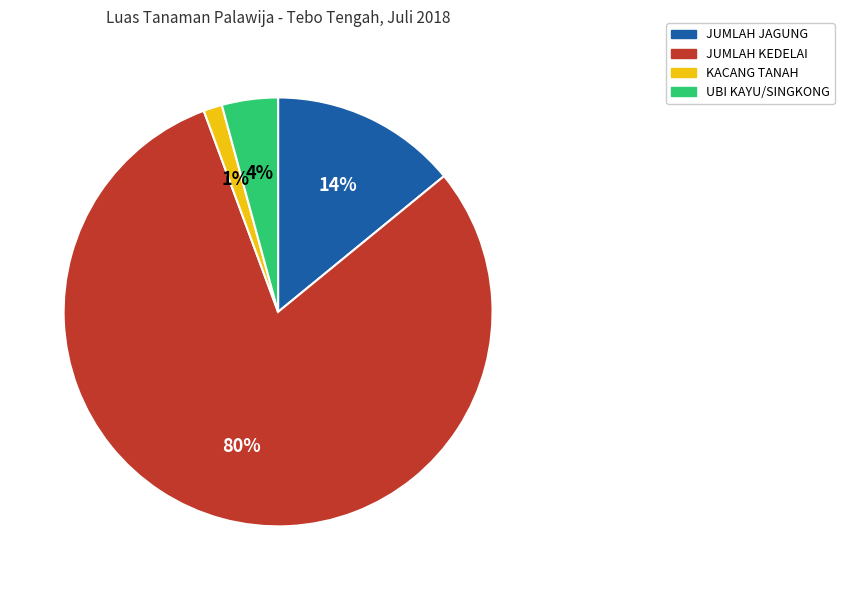

To the nearest percent, what is the average slice percentage?

25%